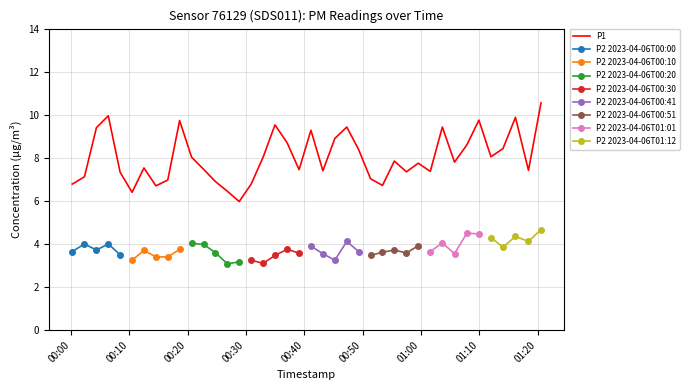

What is the minimum value for P1?

6.0